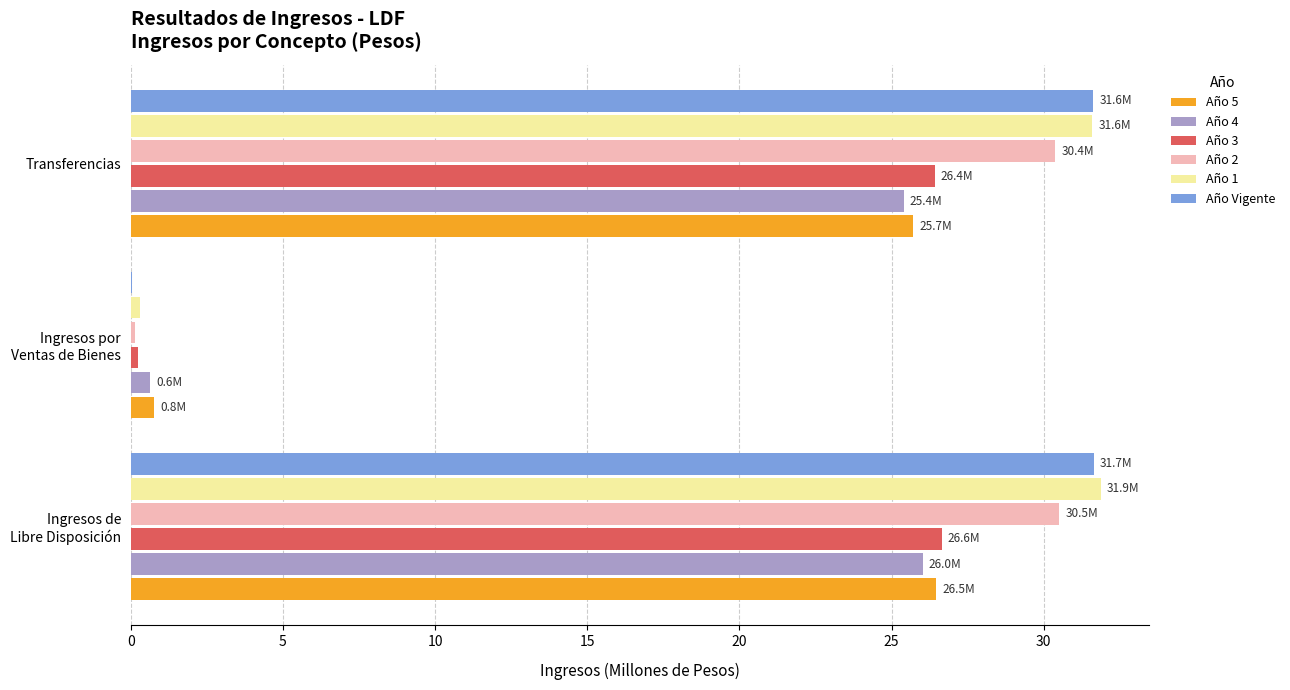

What is the greatest value displayed?

31.9